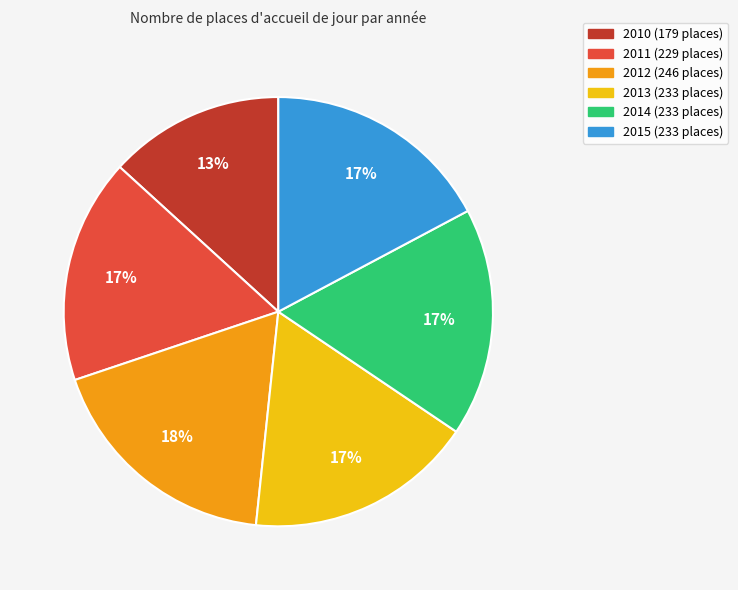

To the nearest percent, what percentage of the pie is 2011?

17%